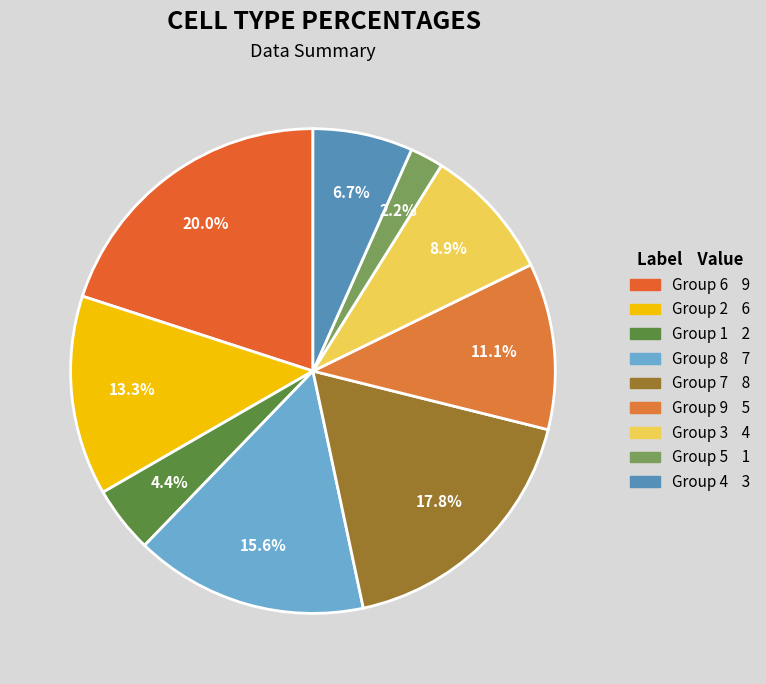

How many segments does this pie chart have?

9